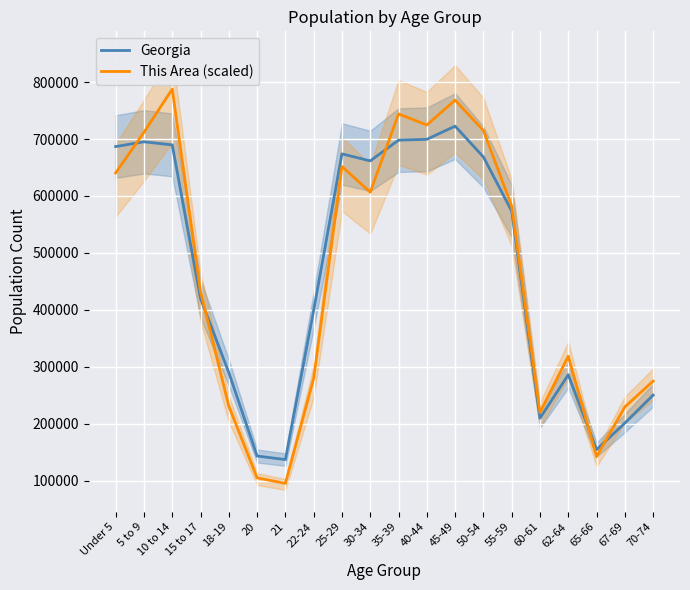

Which category has the lowest value in the Georgia series?

21